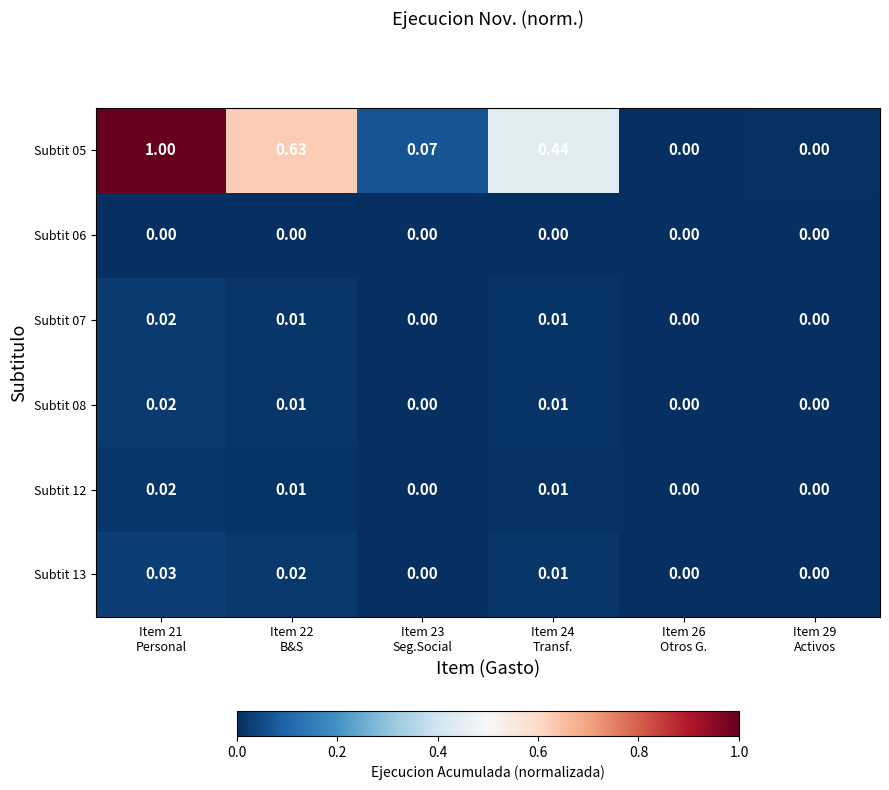

List the series in order of their peak value, lowest first.

Subtit 06, Subtit 12, Subtit 08, Subtit 07, Subtit 13, Subtit 05